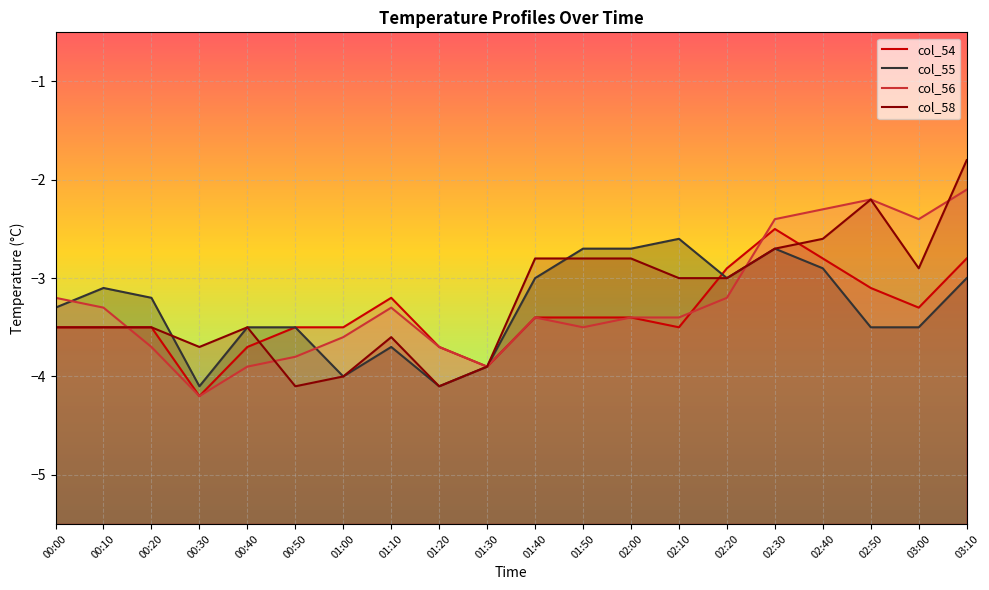

What is the greatest value displayed?

-1.8